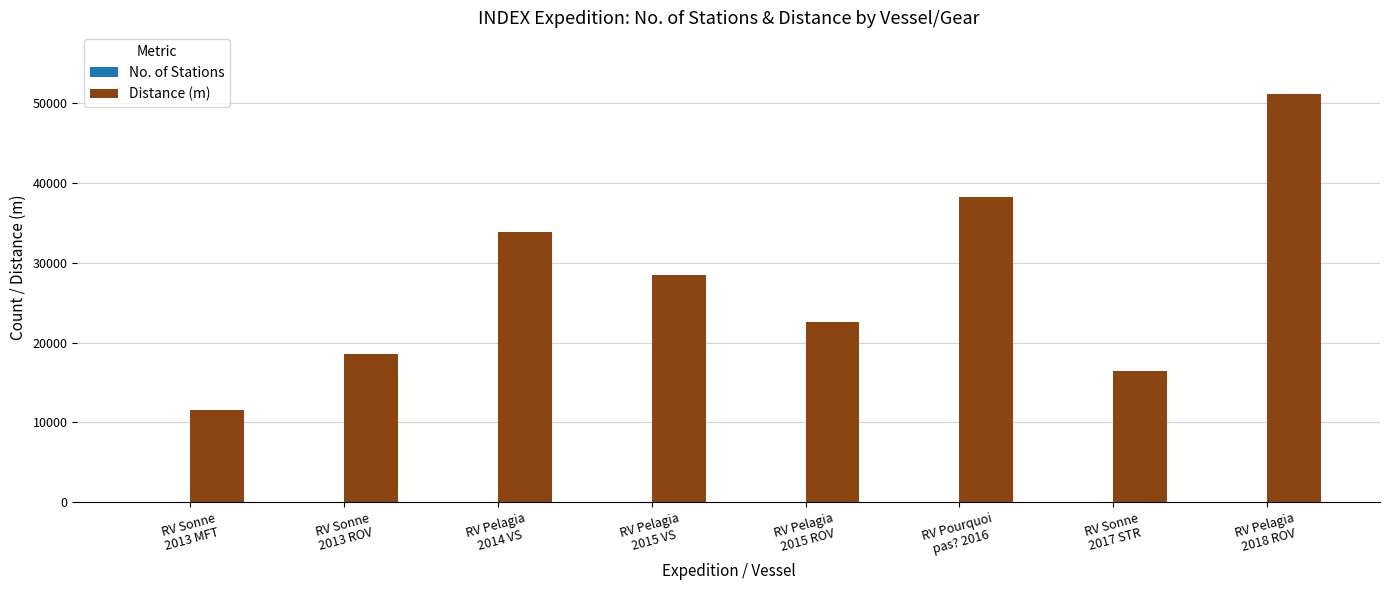

True or false: Distance (m) has a value of 47651 at RV Pelagia
2015 VS.

False